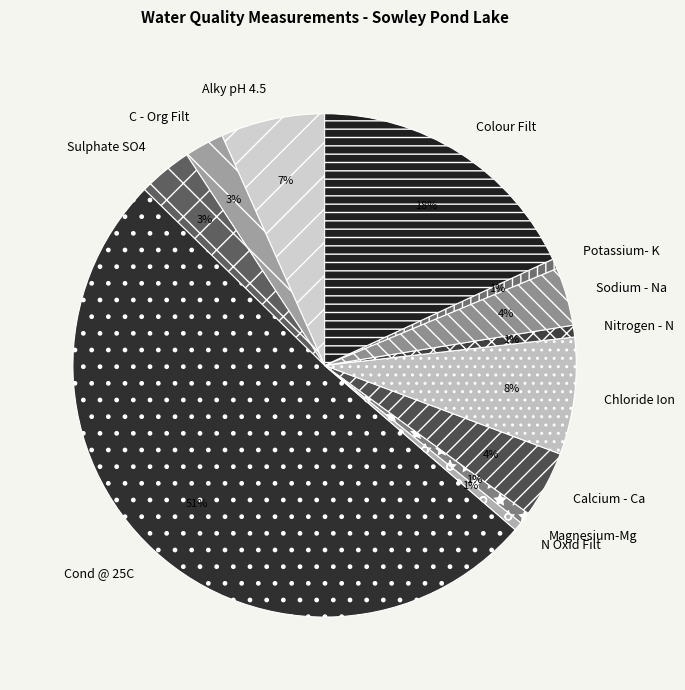

How many slices are in this pie chart?

12